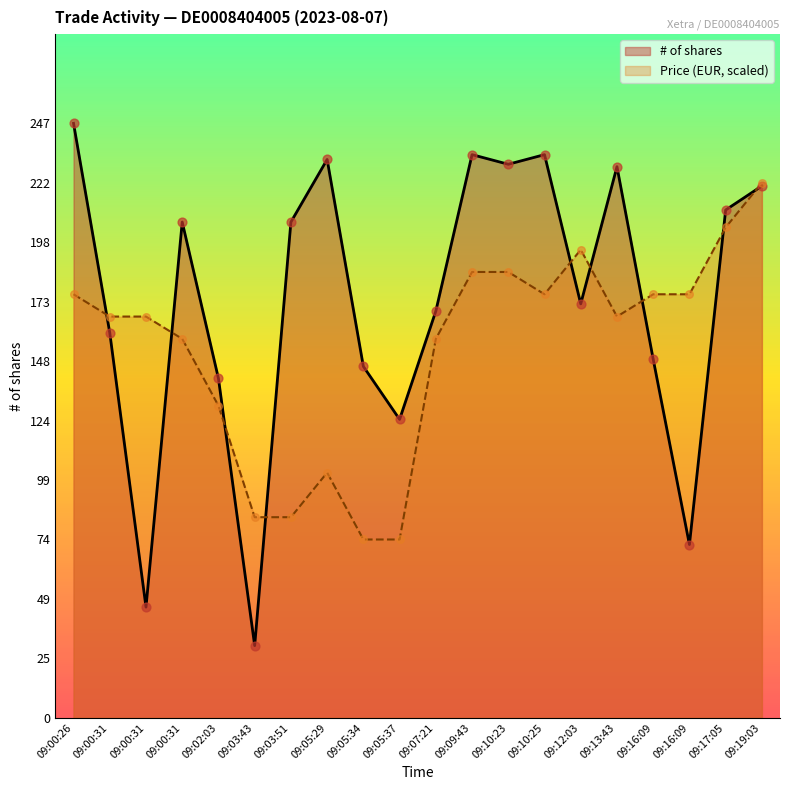

At how many categories does at least one series exceed 206?

8